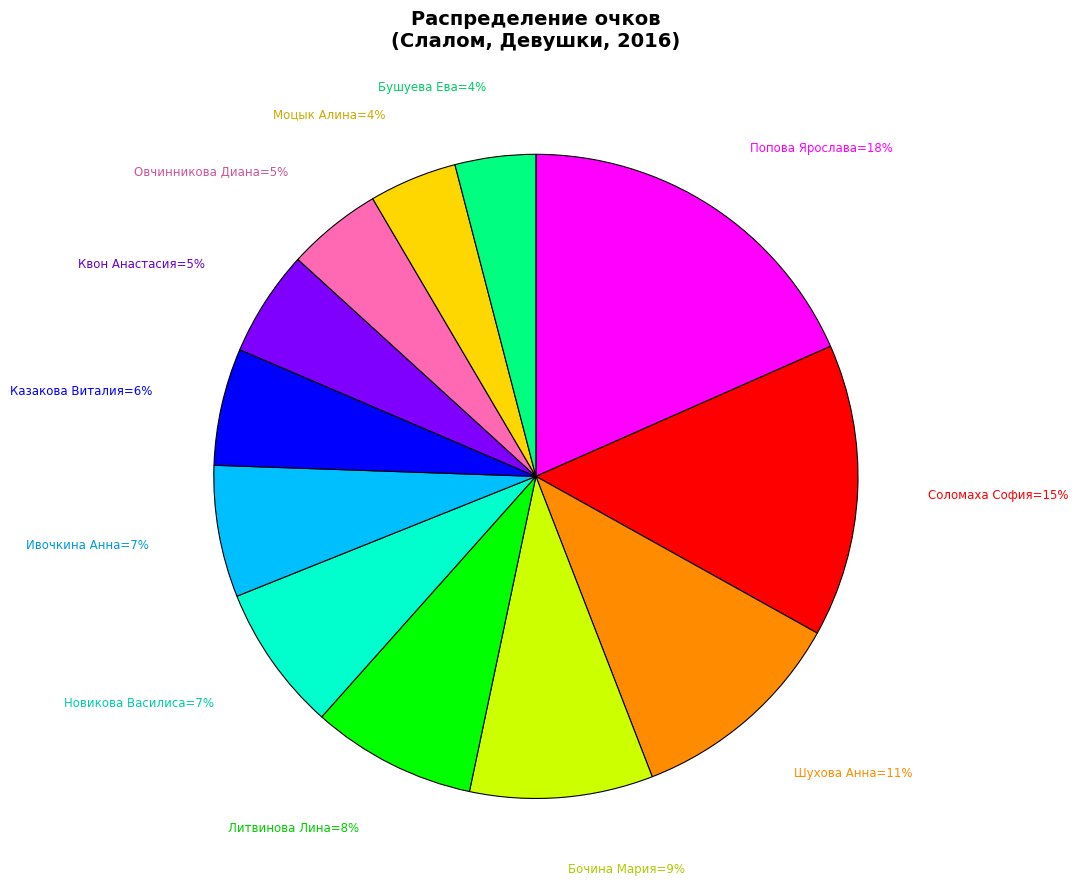

Does any single category account for the majority?

No